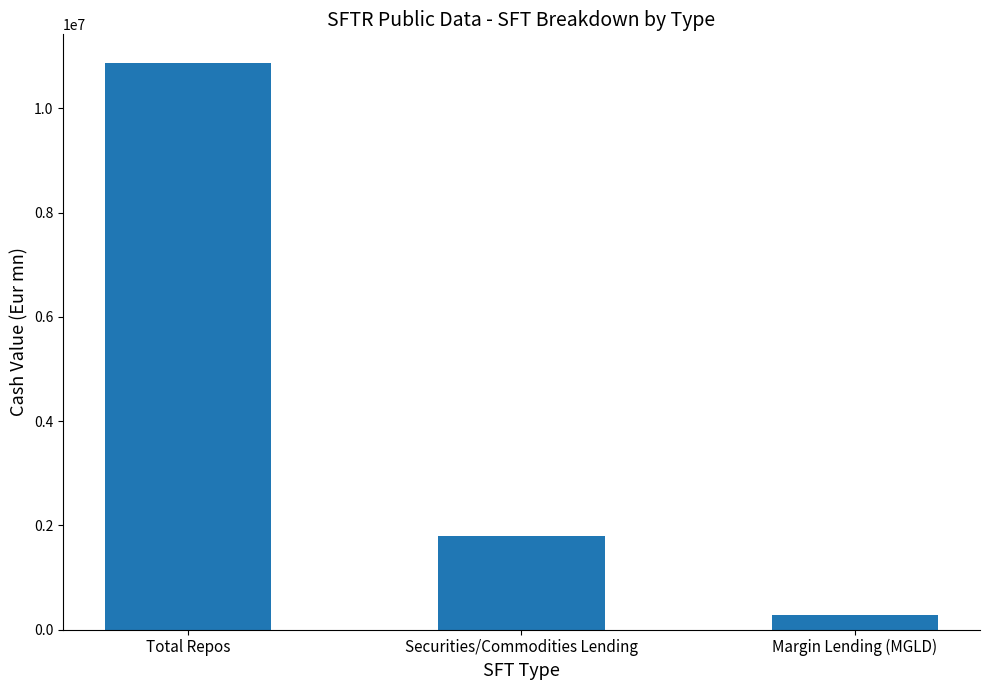

True or false: the data shows 2704851.4 at Securities/Commodities Lending.

False